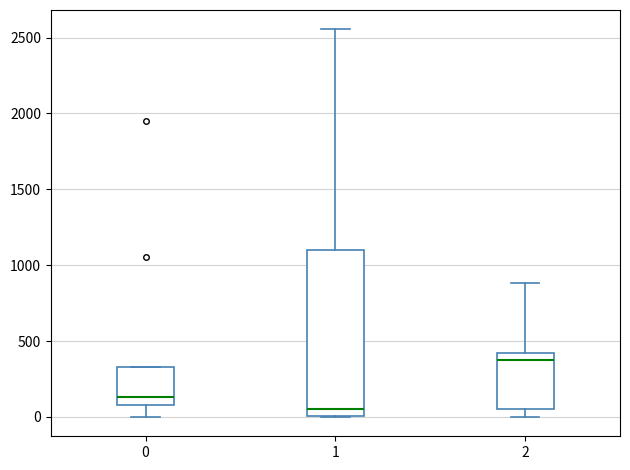

Comparing the boxes themselves (not the whiskers), which one is the tallest?

1